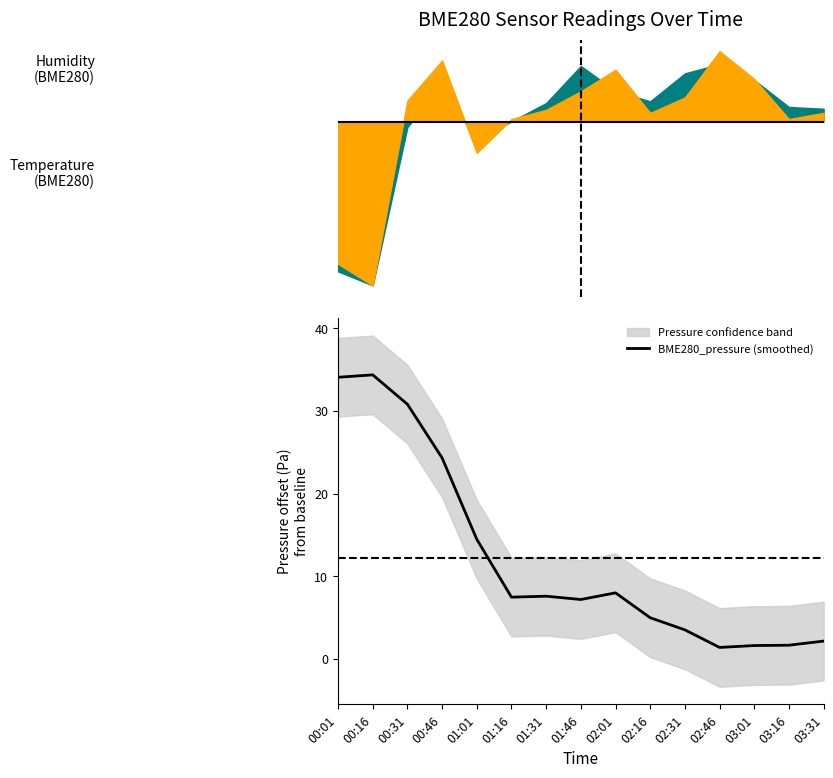

How many lines are shown in the chart?

1